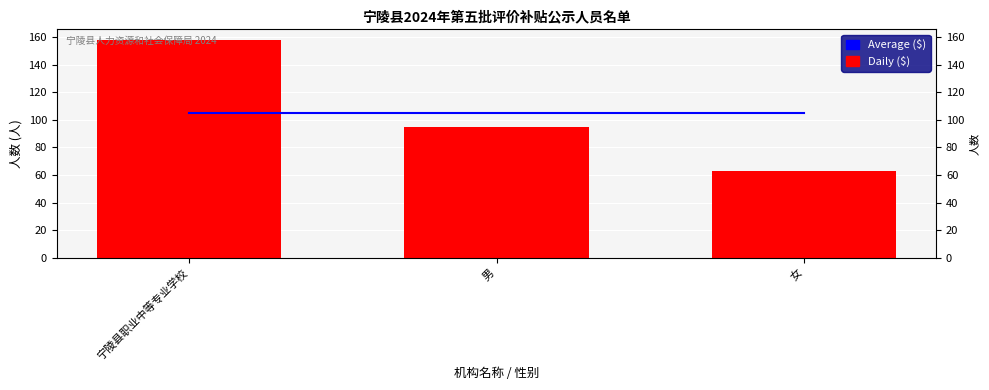

The value of Daily ($) at 女 is 83.1. True or false?

False